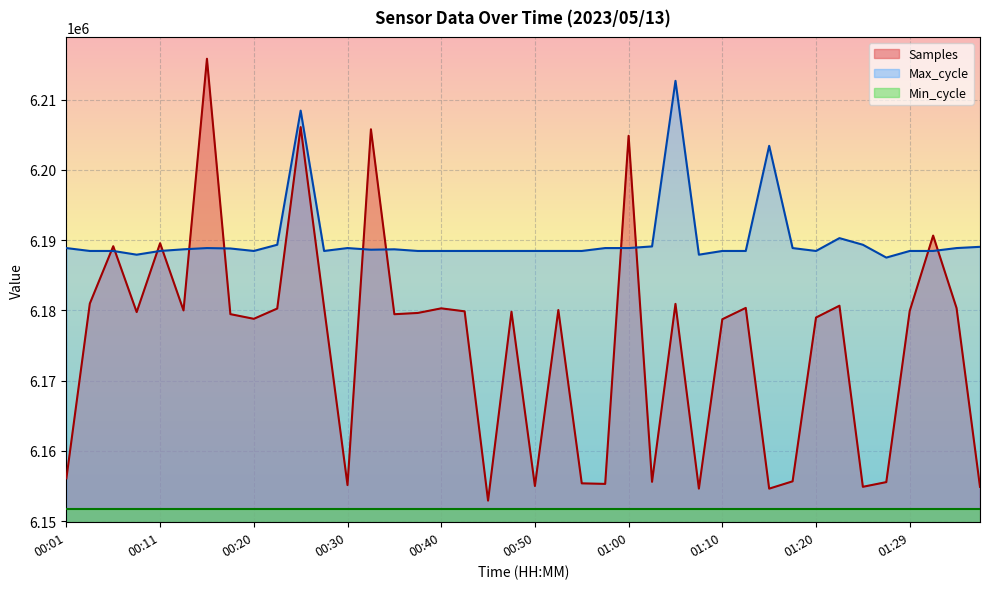

How many data points in Samples are less than 6179811?

20